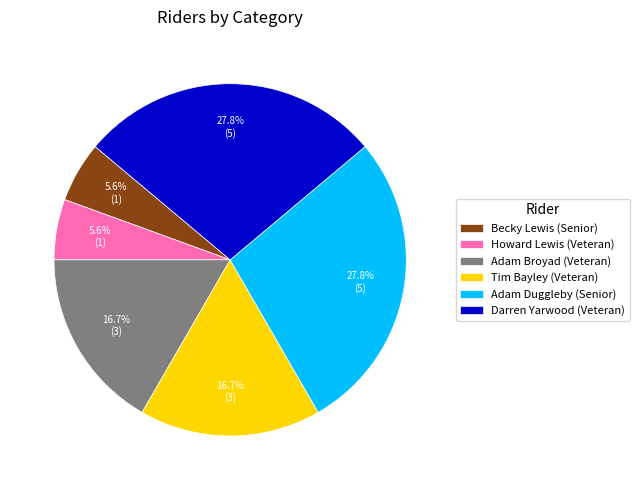

To the nearest percent, what percentage of the pie is Adam Broyad (Veteran)?

17%